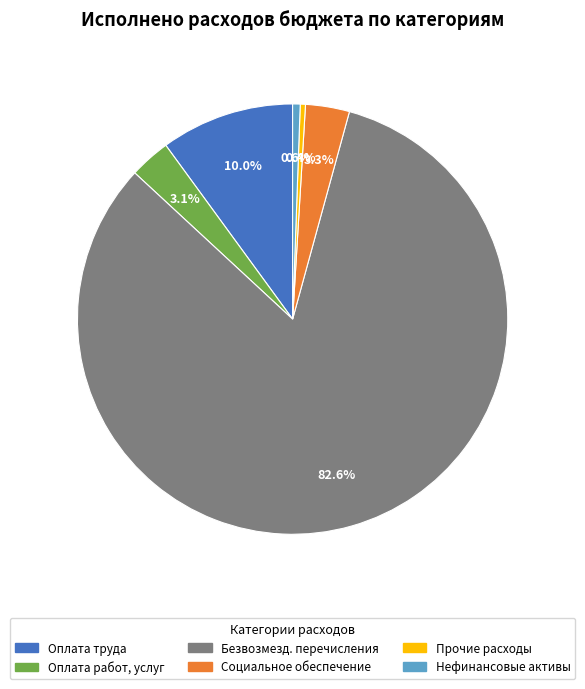

Is there any slice that represents more than half of the pie?

Yes